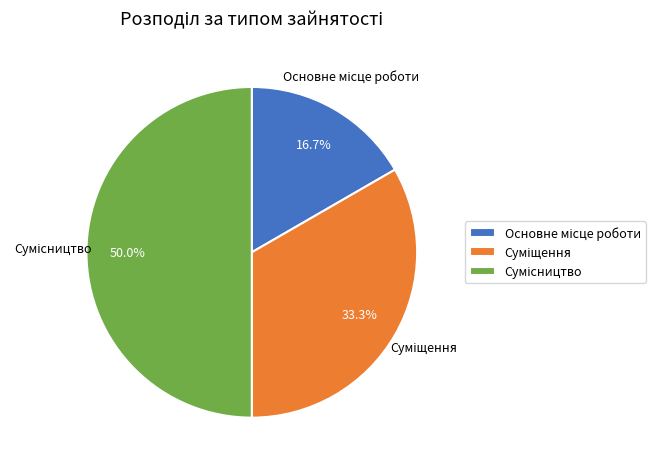

Does Суміщення represent more than half of the total?

No